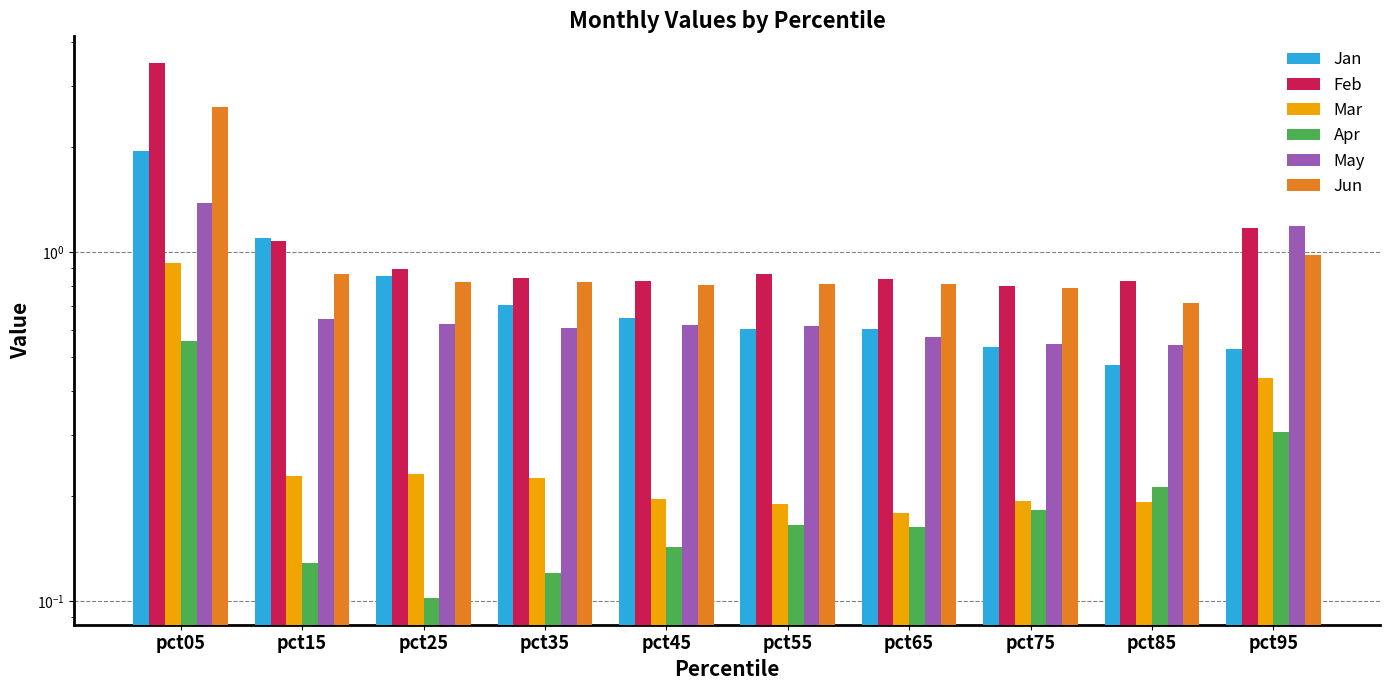

What are all the series names shown in the legend?

Jan, Feb, Mar, Apr, May, Jun